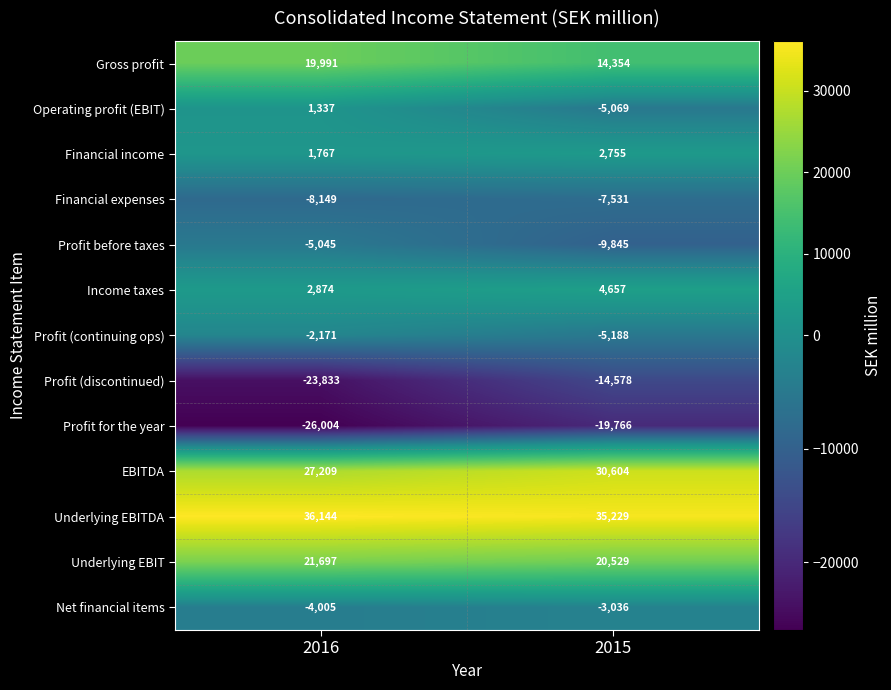

Read the Underlying EBITDA value at 2016, to the nearest 100.

36100